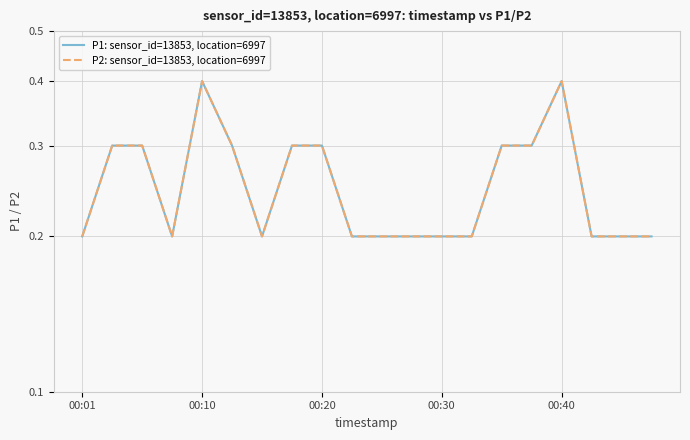

What is the maximum value for P1: sensor_id=13853, location=6997?

0.4